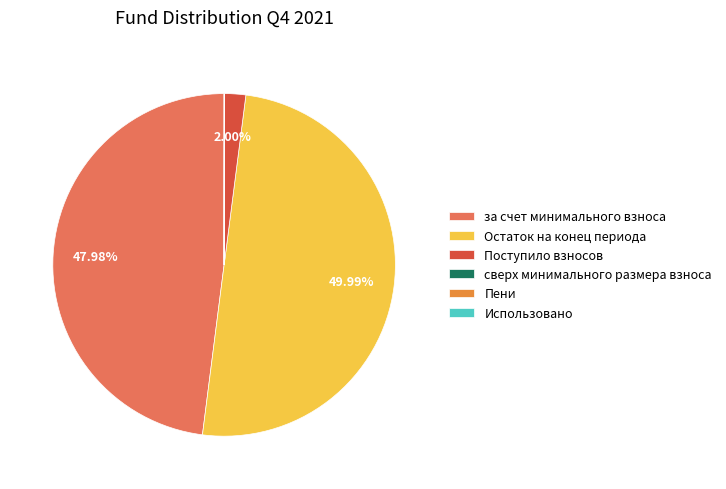

Is the sum of за счет минимального взноса and Остаток на конец периода greater than half?

Yes